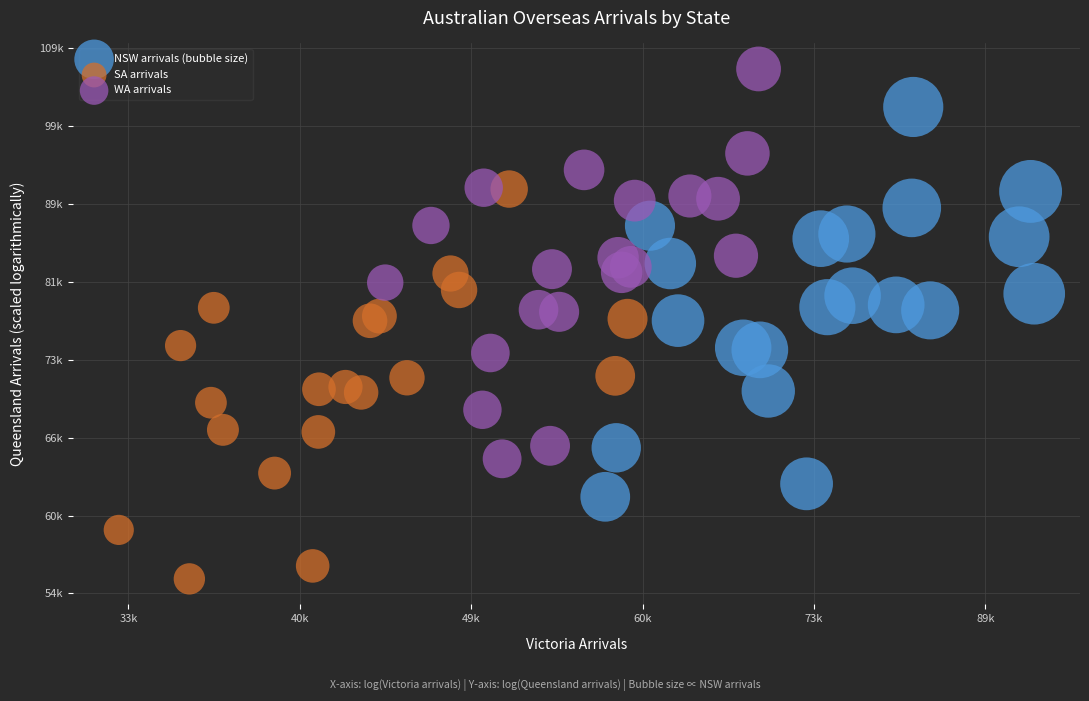

What are all the series names shown in the legend?

NSW arrivals (bubble size), SA arrivals, WA arrivals